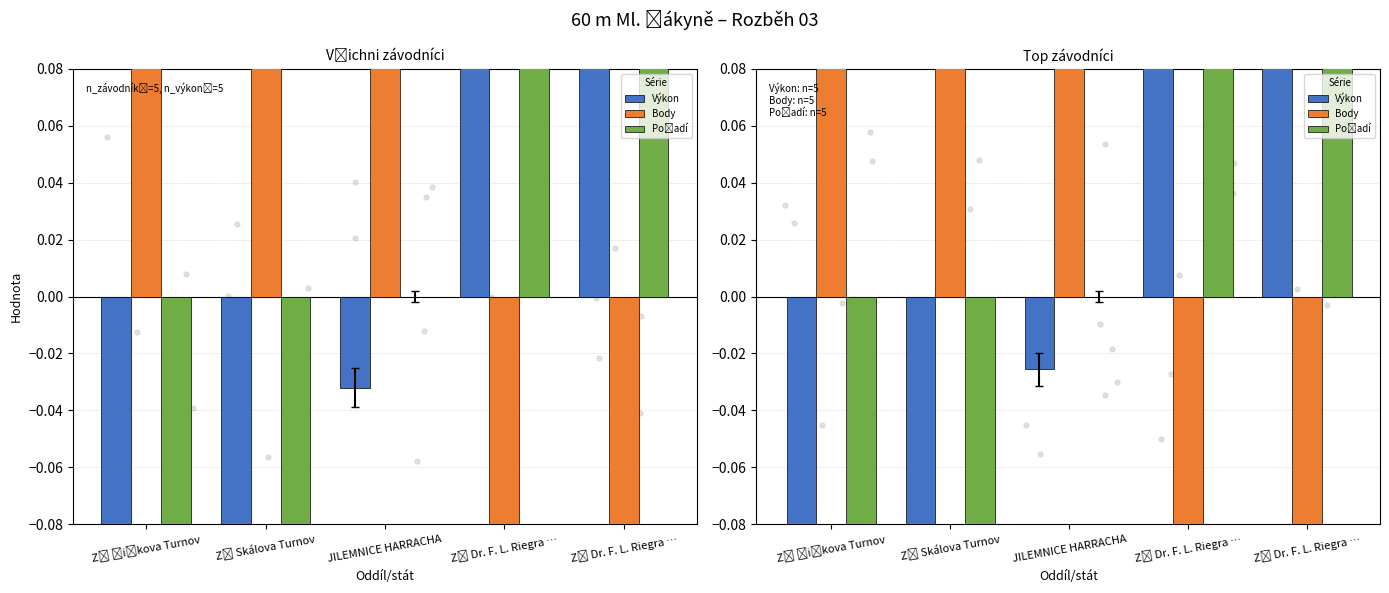

What is the total value across all series at JILEMNICE HARRACHA?

2.2